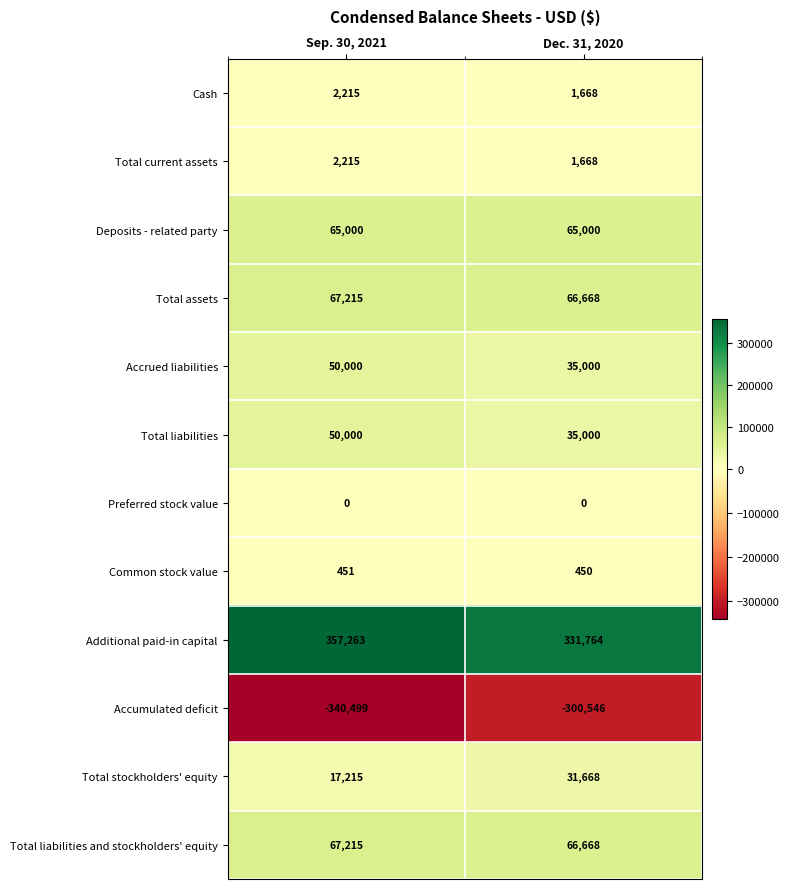

At how many categories does at least one series exceed 53110?

2